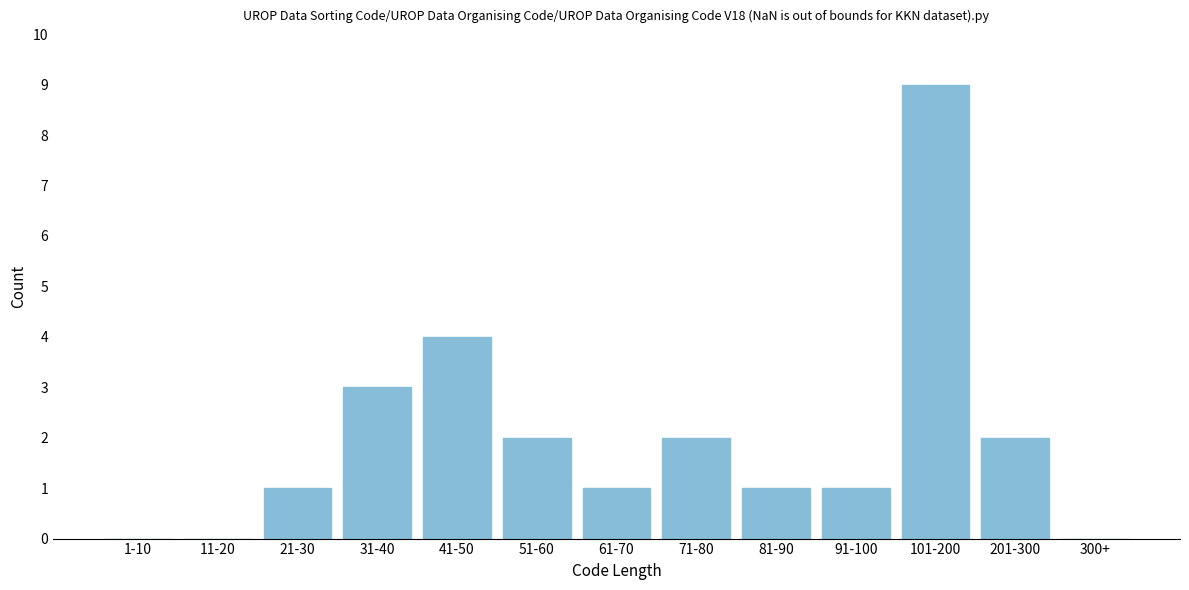

Reading left to right, what are all the values shown in this chart?

1-10=0	11-20=0	21-30=1	31-40=3	41-50=4	51-60=2	61-70=1	71-80=2	81-90=1	91-100=1	101-200=9	201-300=2	300+=0